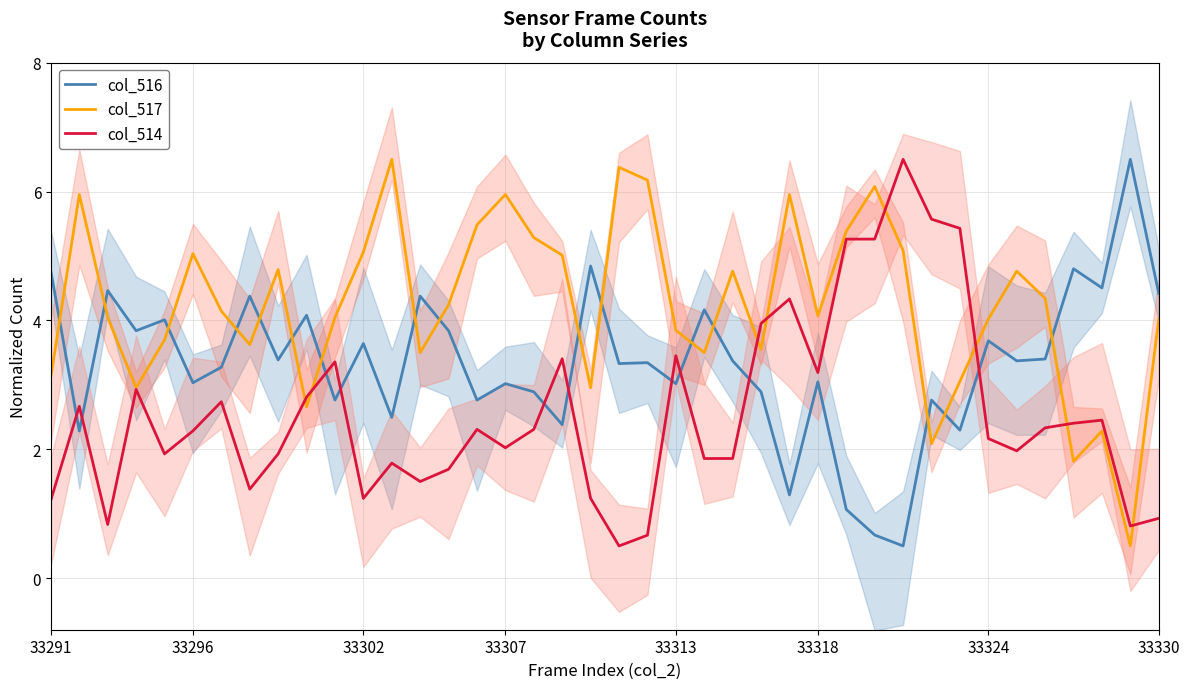

At how many categories does at least one series exceed 2?

40